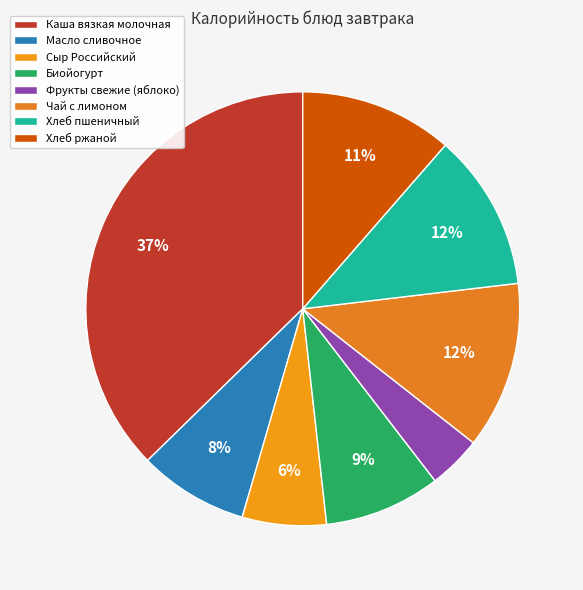

Which has a higher value, Масло сливочное or Биойогурт?

Биойогурт